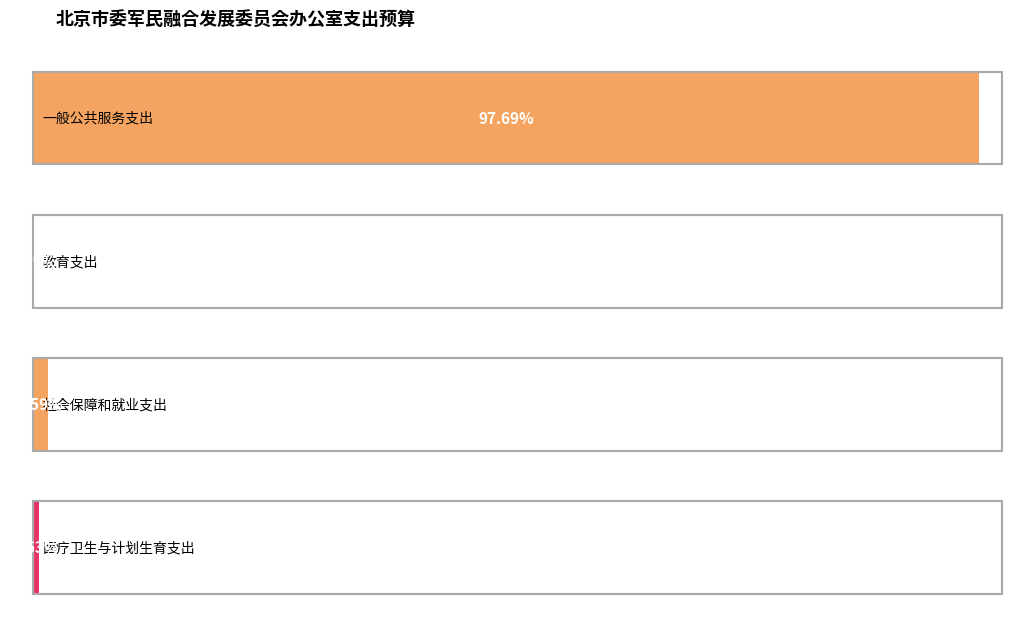

Rank the categories by value from highest to lowest.

一般公共服务支出, 社会保障和就业支出, 医疗卫生与计划生育支出, 教育支出